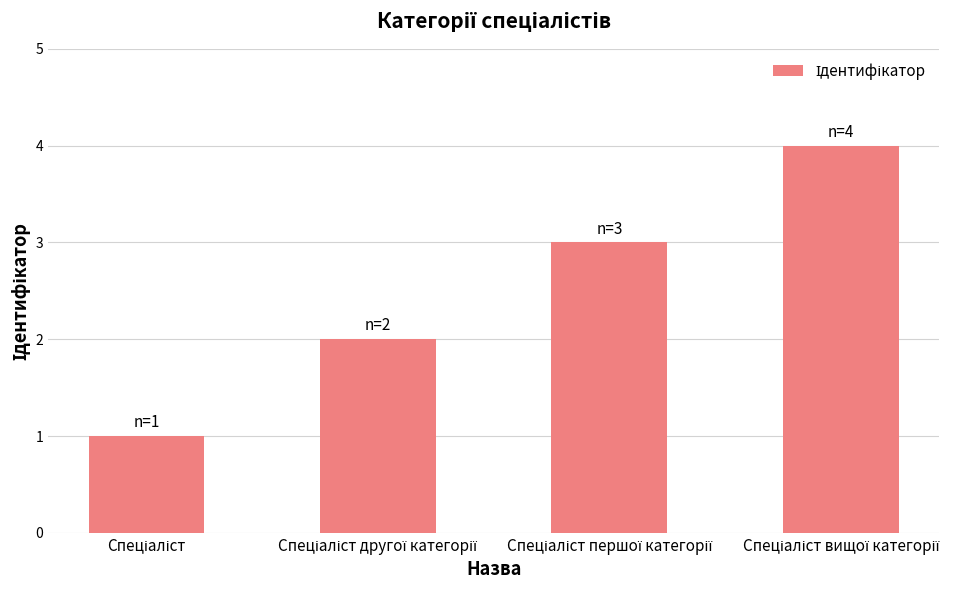

What is the sum of all values?

10